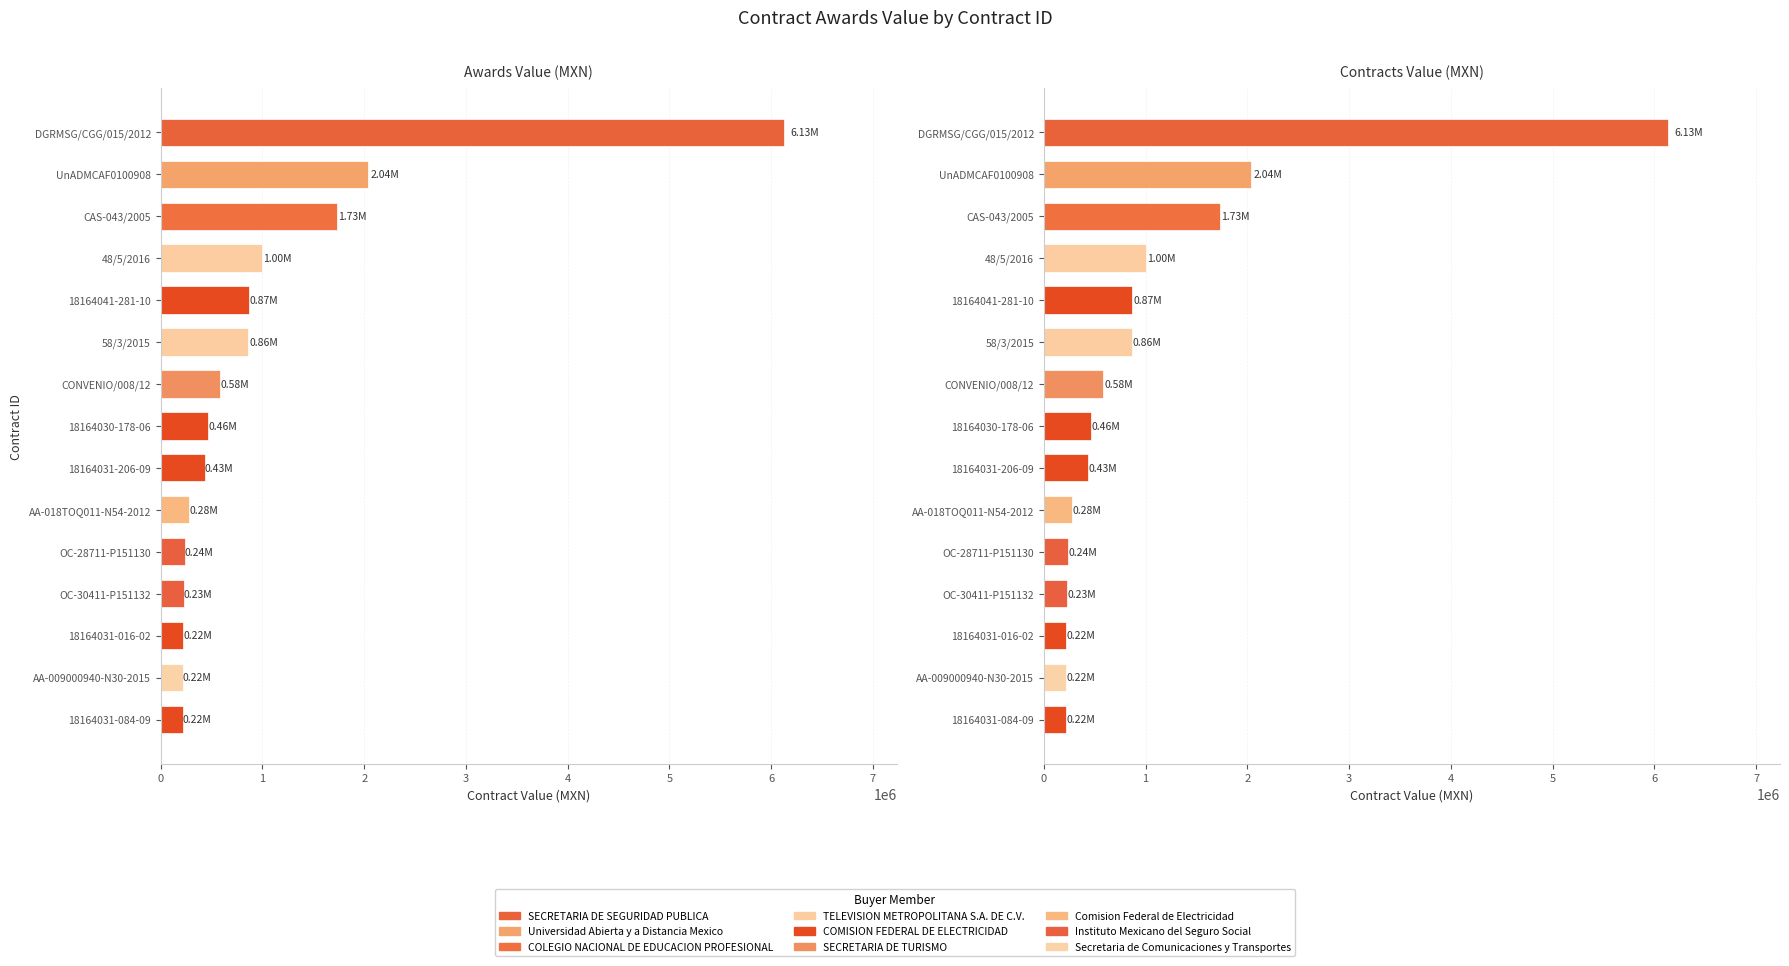

Rank the categories by awards.value.amount value from lowest to highest.

18164031-084-09, AA-009000940-N30-2015, 18164031-016-02, OC-30411-P151132, OC-28711-P151130, AA-018TOQ011-N54-2012, 18164031-206-09, 18164030-178-06, CONVENIO/008/12, 58/3/2015, 18164041-281-10, 48/5/2016, CAS-043/2005, UnADMCAF0100908, DGRMSG/CGG/015/2012